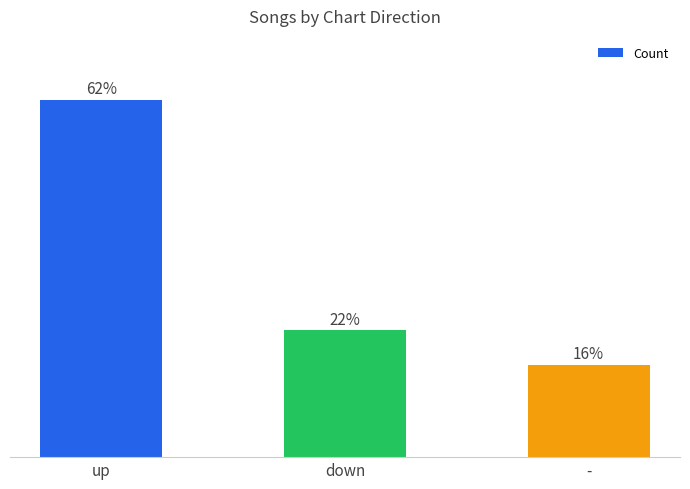

At which category does the chart reach its minimum across all series?

-